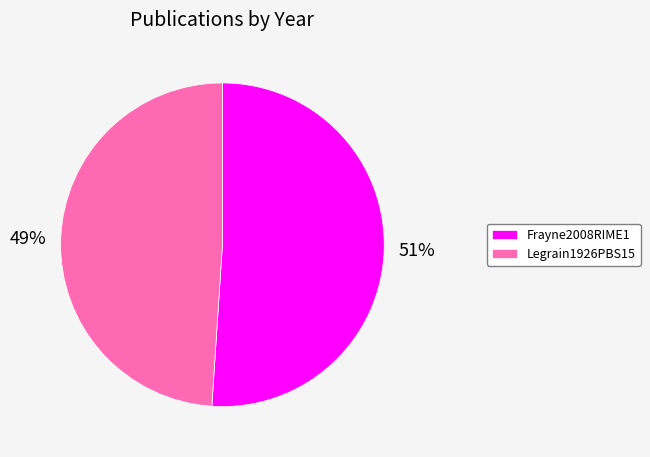

To the nearest percent, what is the combined percentage of Legrain1926PBS15 and Frayne2008RIME1?

100%